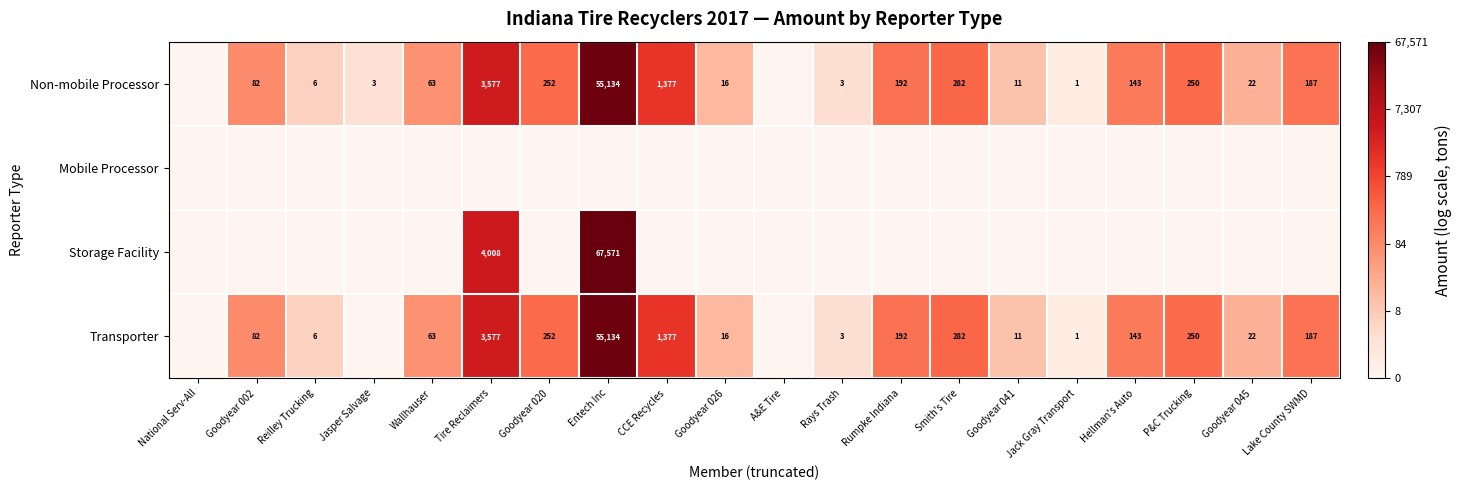

What is the sum of the Transporter values at Hellman's Auto and Goodyear 020?

395